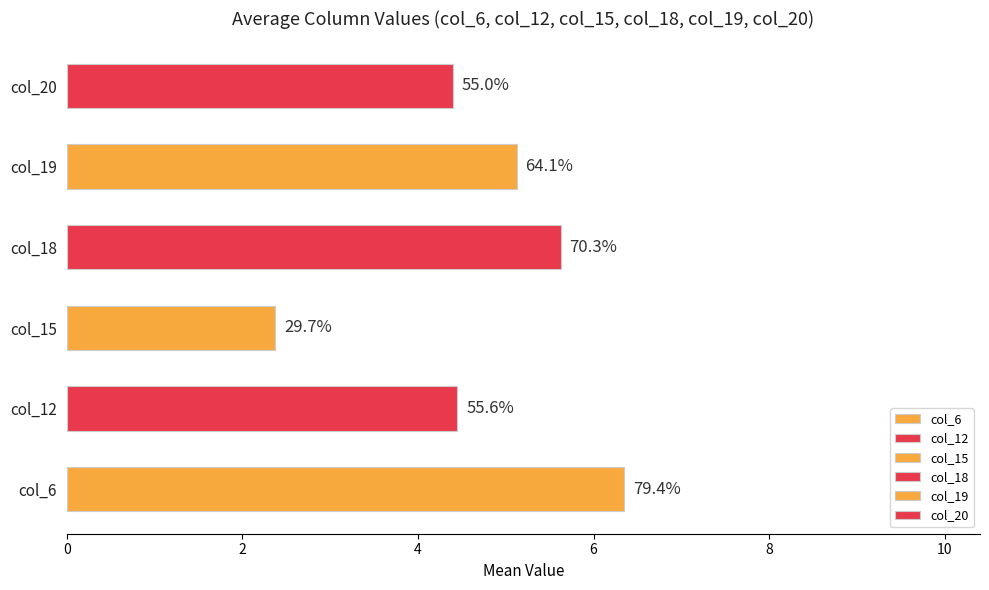

Are the bars horizontal?

Yes